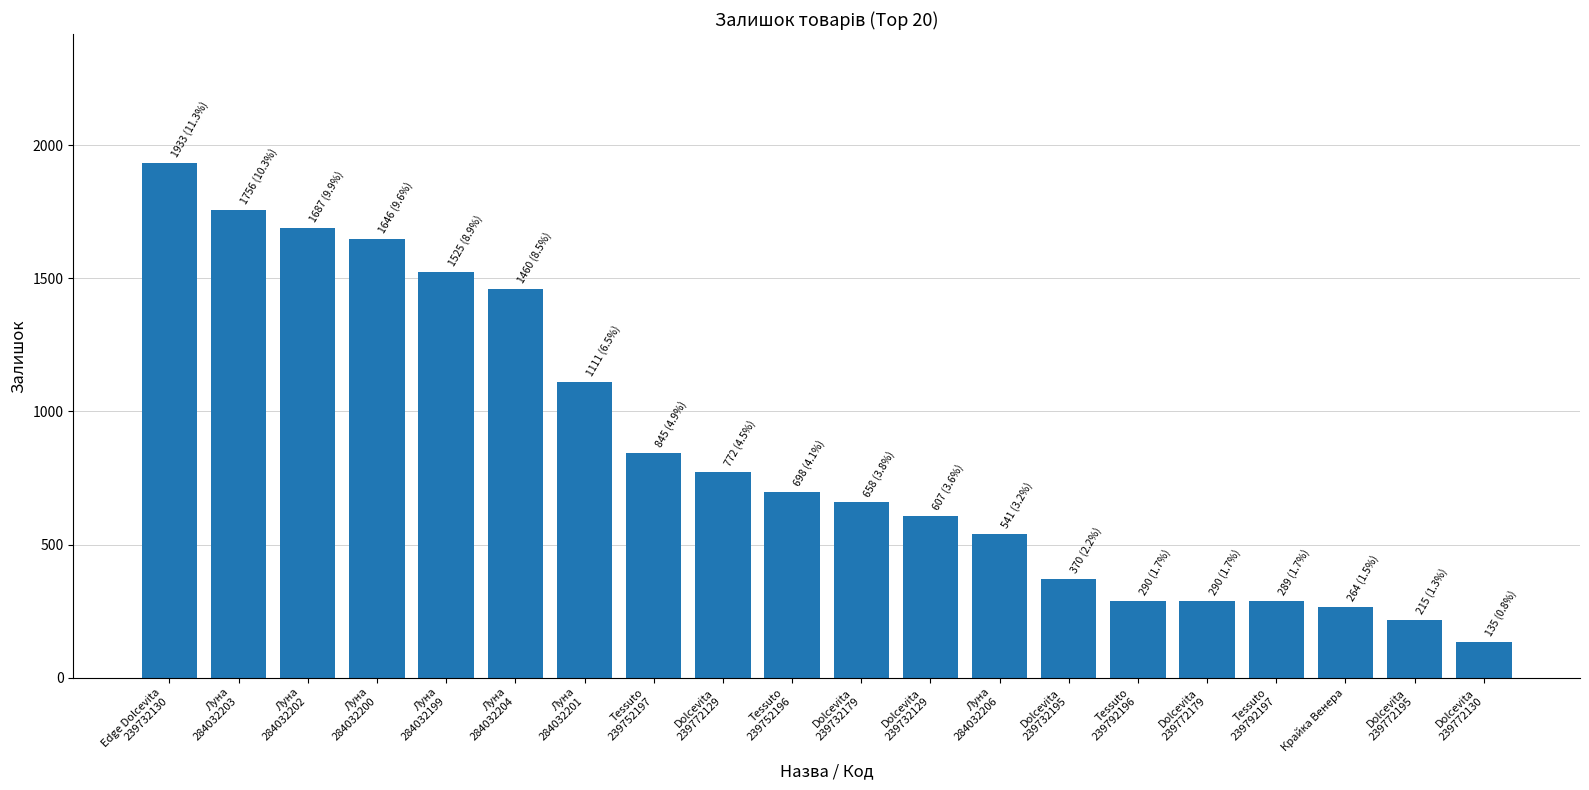

What is the label of the 13th bar from the left?

Луна
284032206